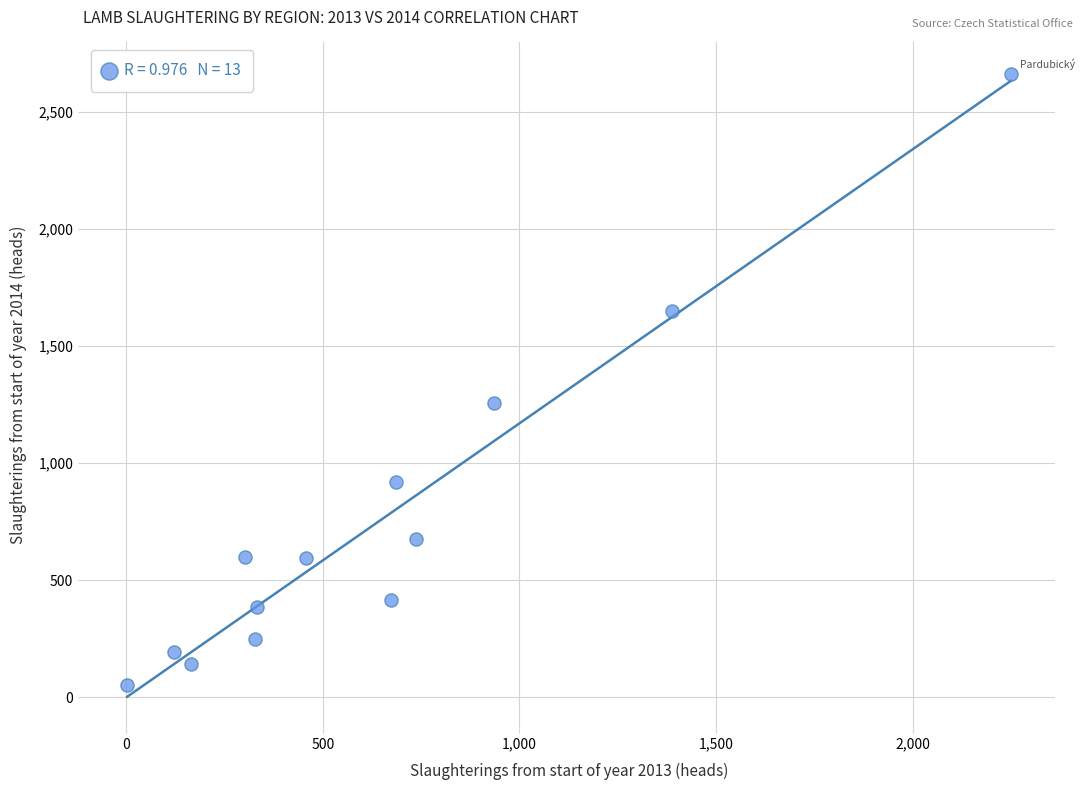

What Y value in the scatter plot is closest to 1359?

1256